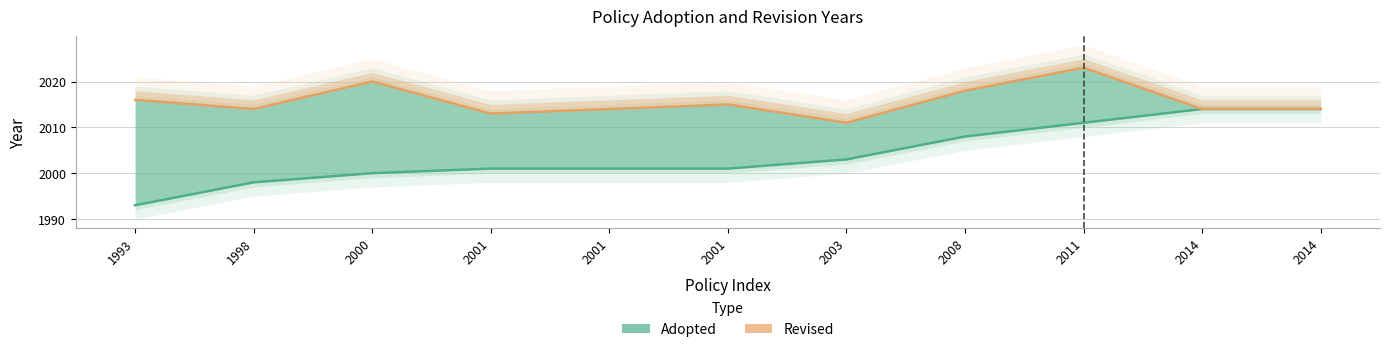

Where does the data first go above 2014?

1993